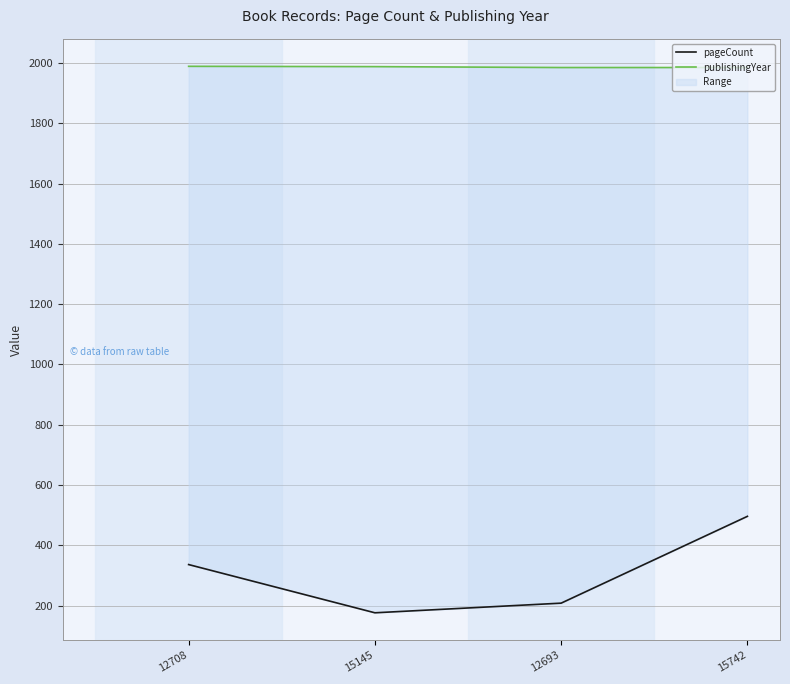

True or false: publishingYear and pageCount cross at least once.

False